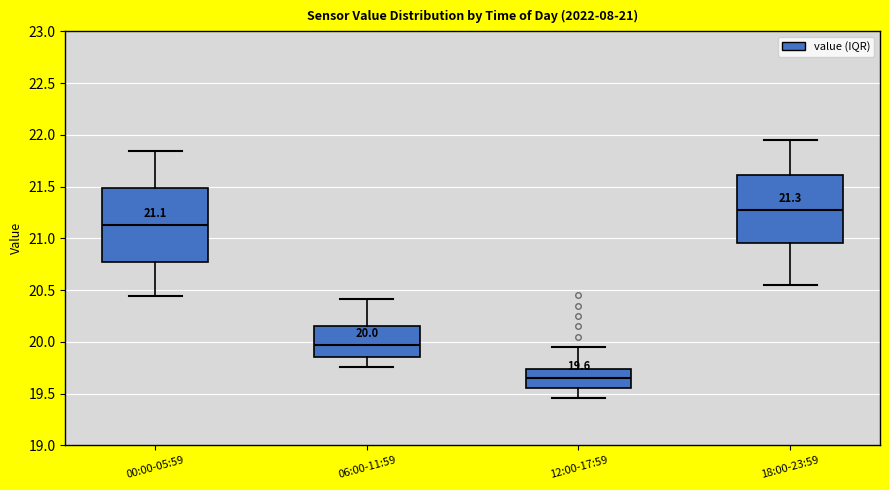

Which box is the tallest, from its lower edge to its upper edge?

00:00-05:59